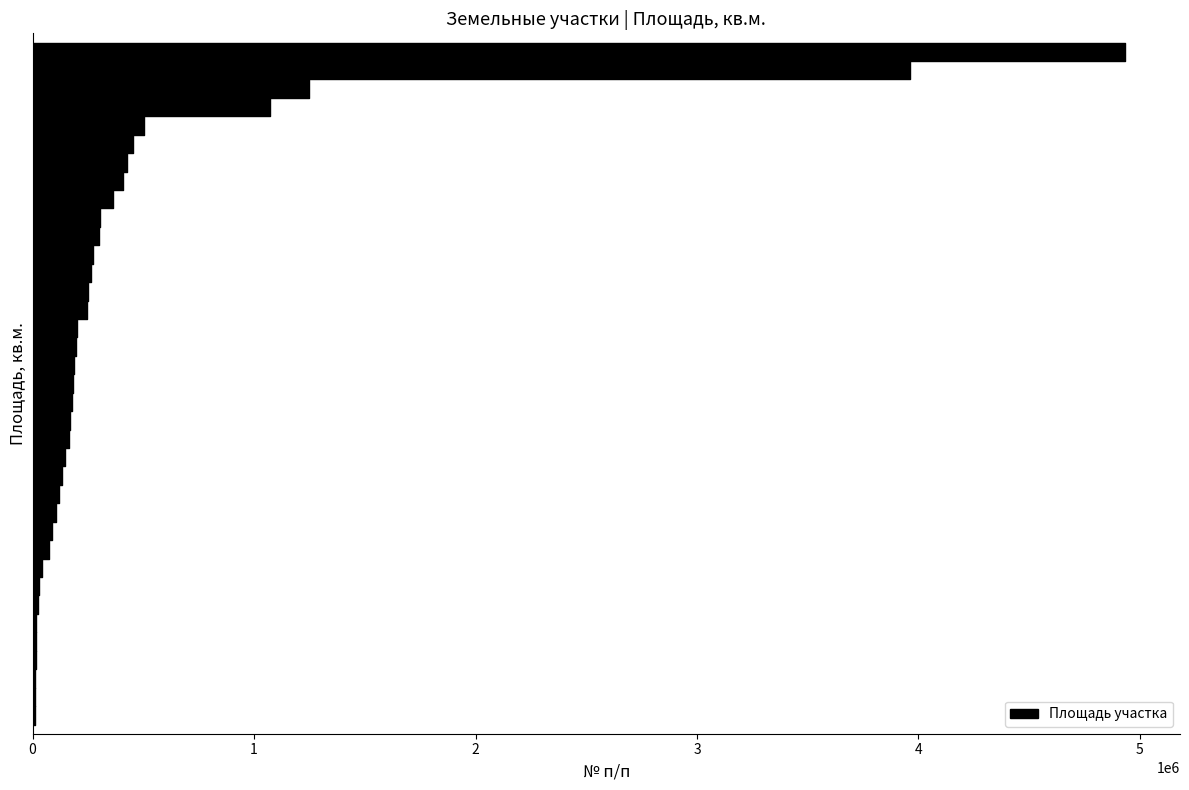

Reading left to right, what are all the values shown in this chart?

1=299000	2=1247774	3=168000	4=119000	5=4934150	6=262000	7=177000	8=86600	9=184000	10=11126	11=200800	12=273000	13=72780	14=194000	15=145000	16=133000	17=108000	18=1070000	19=41664	20=451315	21=363000	22=501000	23=187000	24=424600	25=3960223	26=14000	27=165000	28=248000	29=12000	30=13000	31=26000	32=13974	33=17690	34=303679	35=409000	36=252208	37=27000